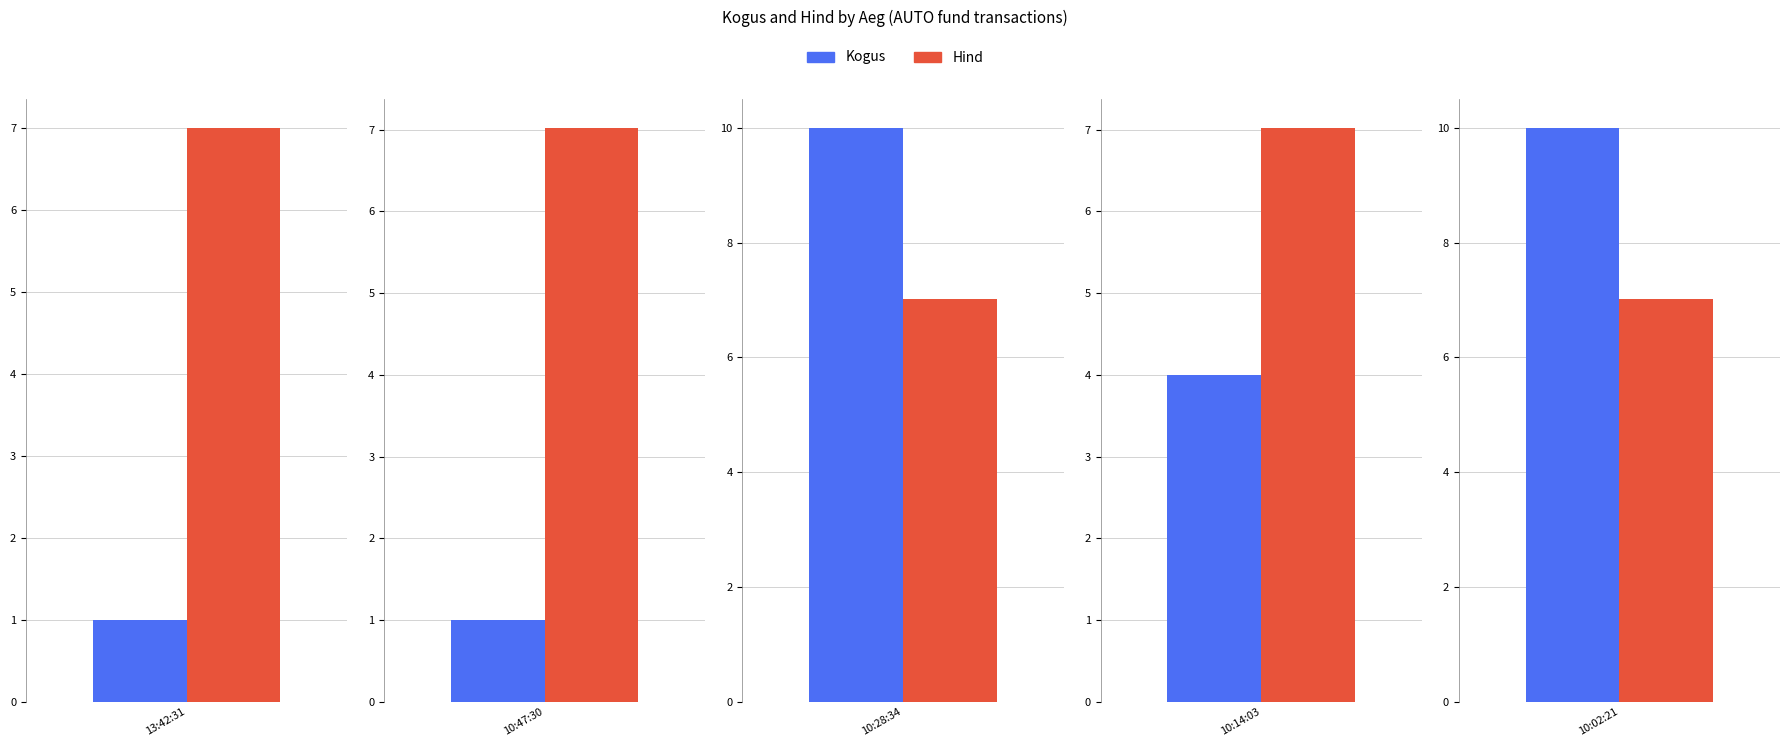

What is the label of the 4th bar from the right?

10:47:30